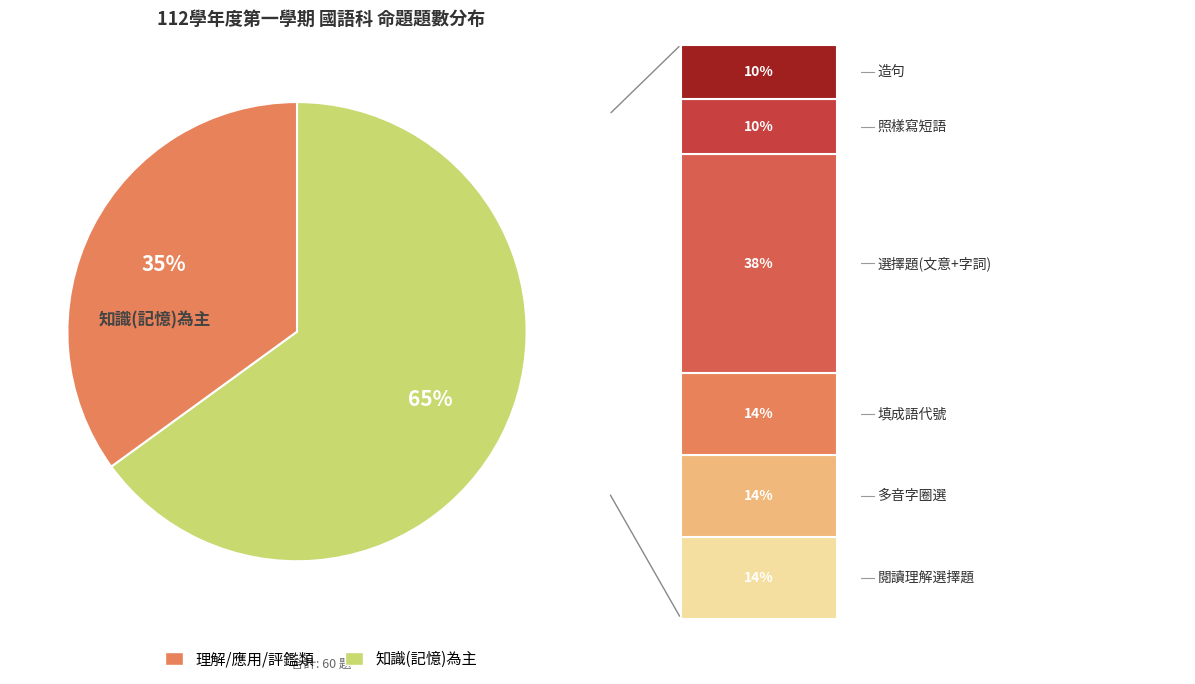

What is the largest slice in the pie chart?

理解/應用/評鑑類